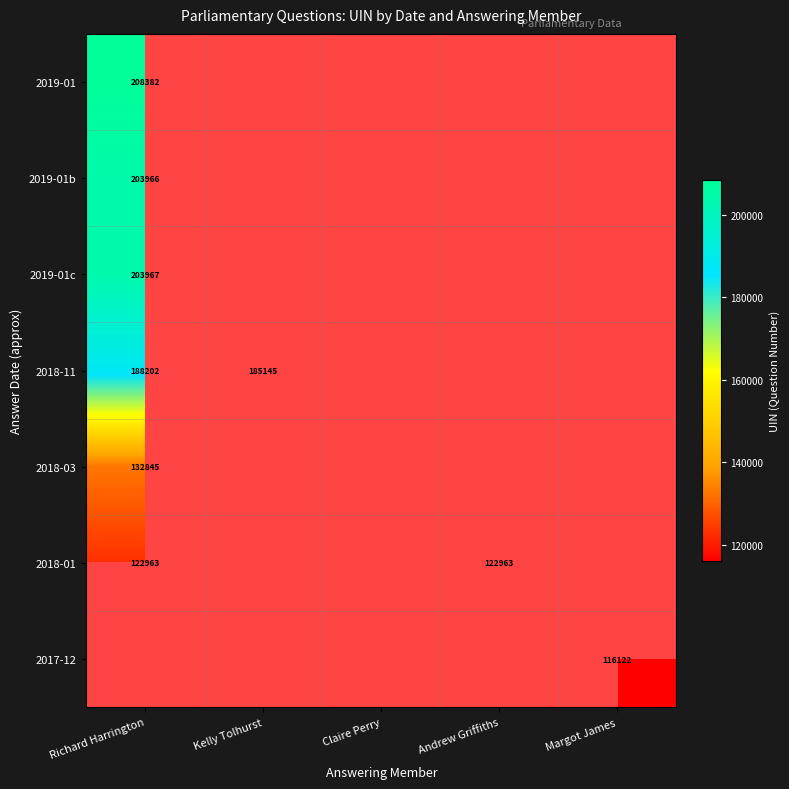

The 2018-03 series shows 132845 at Richard Harrington. True or false?

True